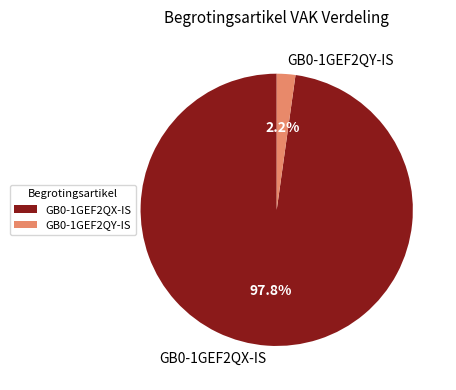

How much of the chart is everything except GB0-1GEF2QX-IS?

2.2%